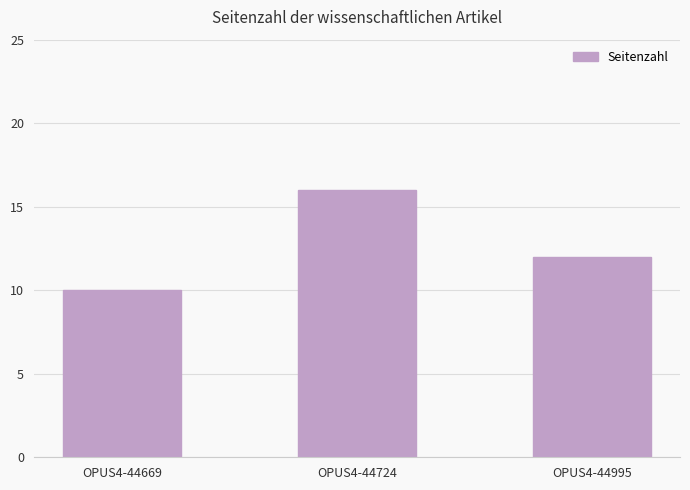

Is it true that the value at OPUS4-44669 is 10?

True